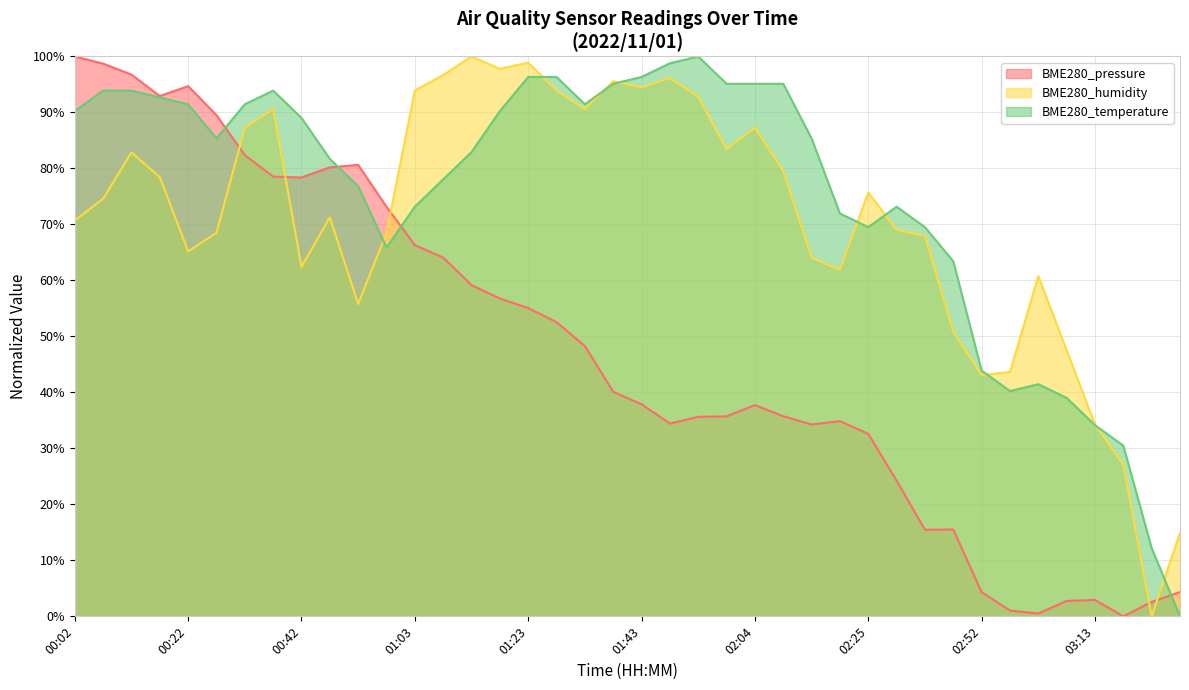

After their last crossing, which series has the higher values: BME280_humidity or BME280_temperature?

BME280_humidity